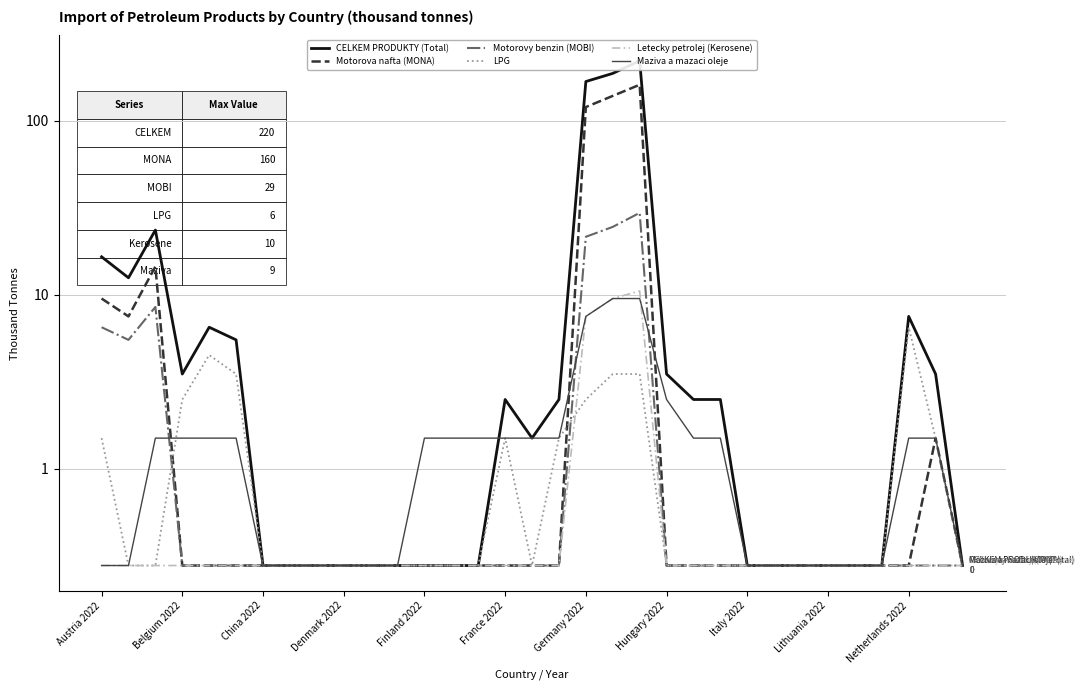

Reading left to right, transcribe all the data shown in this chart.

CELKEM PRODUKTY (Total): 16.5	12.5	23.5	3.5	6.5	5.5	0.5	0.5	0.5	0.5	0.5	0.5	0.5	0.5	0.5	2.5	1.5	2.5	167.5	186.5	220.5	3.5	2.5	2.5	0.5	0.5	0.5	0.5	0.5	0.5	7.5	3.5	0.5
Motorova nafta (MONA): 9.5	7.5	14.5	0.5	0.5	0.5	0.5	0.5	0.5	0.5	0.5	0.5	0.5	0.5	0.5	0.5	0.5	0.5	119.5	138.5	160.5	0.5	0.5	0.5	0.5	0.5	0.5	0.5	0.5	0.5	0.5	1.5	0.5
Motorovy benzin (MOBI): 6.5	5.5	8.5	0.5	0.5	0.5	0.5	0.5	0.5	0.5	0.5	0.5	0.5	0.5	0.5	0.5	0.5	0.5	21.5	24.5	29.5	0.5	0.5	0.5	0.5	0.5	0.5	0.5	0.5	0.5	0.5	0.5	0.5
LPG: 1.5	0.5	0.5	2.5	4.5	3.5	0.5	0.5	0.5	0.5	0.5	0.5	0.5	0.5	0.5	1.5	0.5	1.5	2.5	3.5	3.5	0.5	0.5	0.5	0.5	0.5	0.5	0.5	0.5	0.5	6.5	1.5	0.5
Letecky petrolej (Kerosene): 0.5	0.5	0.5	0.5	0.5	0.5	0.5	0.5	0.5	0.5	0.5	0.5	0.5	0.5	0.5	0.5	0.5	0.5	7.5	9.5	10.5	0.5	0.5	0.5	0.5	0.5	0.5	0.5	0.5	0.5	0.5	0.5	0.5
Maziva a mazaci oleje: 0.5	0.5	1.5	1.5	1.5	1.5	0.5	0.5	0.5	0.5	0.5	0.5	1.5	1.5	1.5	1.5	1.5	1.5	7.5	9.5	9.5	2.5	1.5	1.5	0.5	0.5	0.5	0.5	0.5	0.5	1.5	1.5	0.5